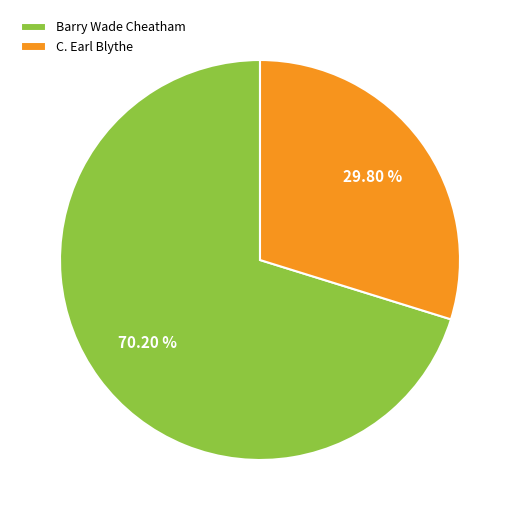

Does Barry Wade Cheatham account for over 50% of the chart?

Yes